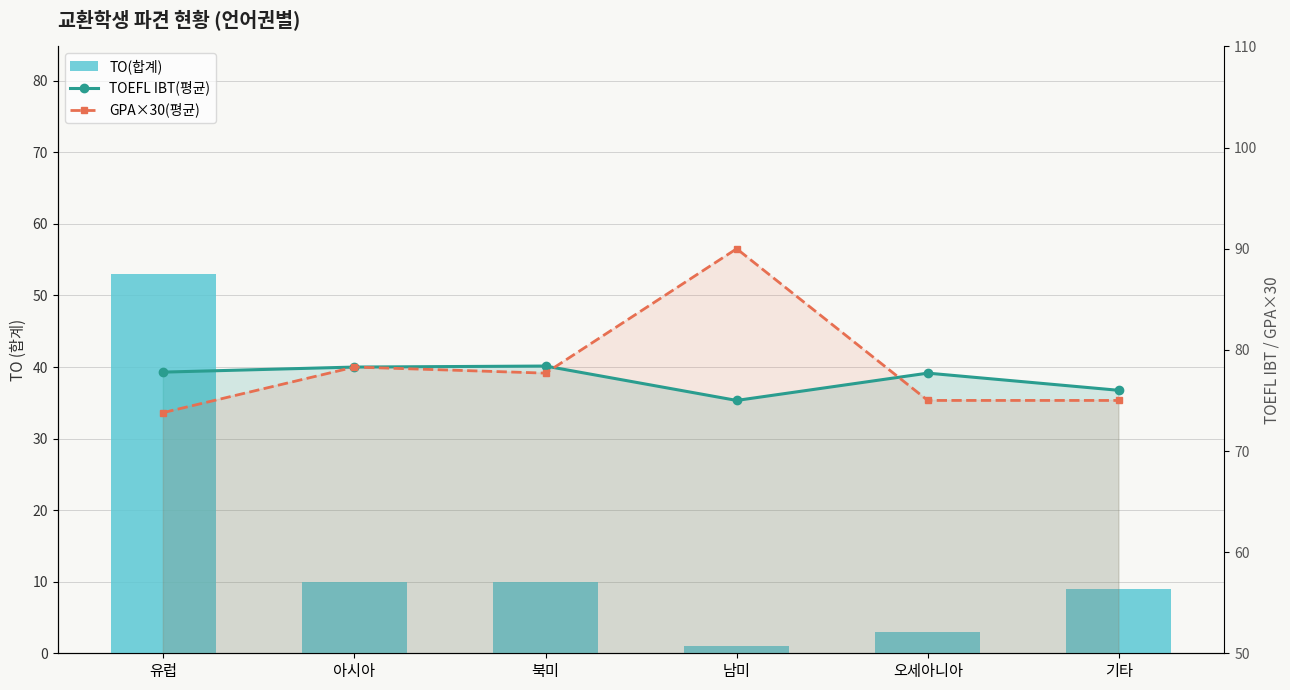

What are all the series names shown in the legend?

TO(합계), TOEFL IBT(평균), GPA×30(평균)